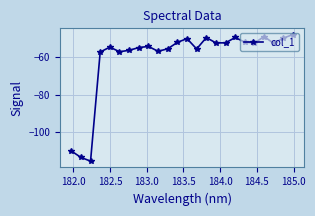

What is the smallest value displayed?

-115.4